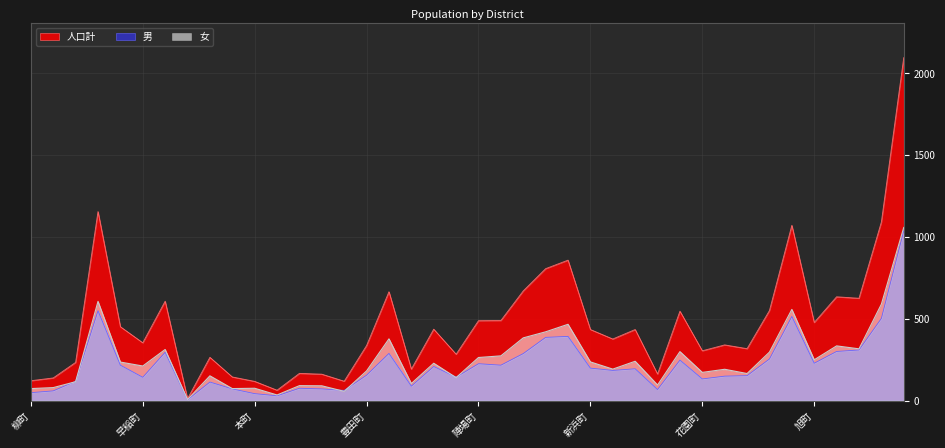

What is the approximate value of 男 at 北町?

71